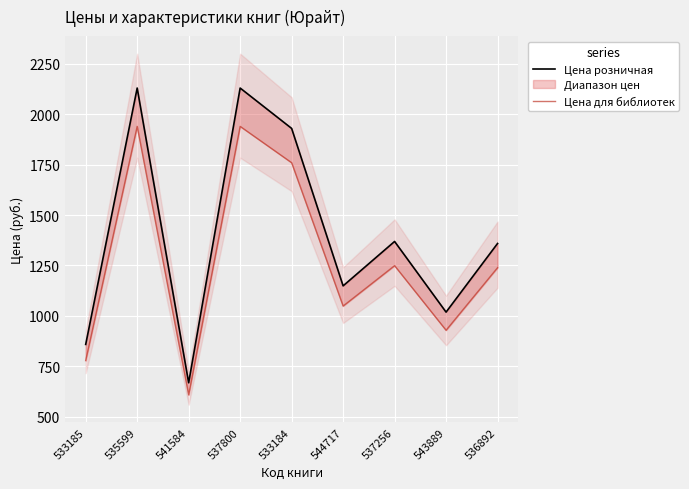

Reading right to left, list all the values displayed in this chart.

Цена розничная: 536892=1359	543889=1019	537256=1369	544717=1149	533184=1929	537800=2129	541584=669	535599=2129	533185=859
Цена для библиотек: 536892=1239	543889=929	537256=1249	544717=1049	533184=1759	537800=1939	541584=609	535599=1939	533185=779